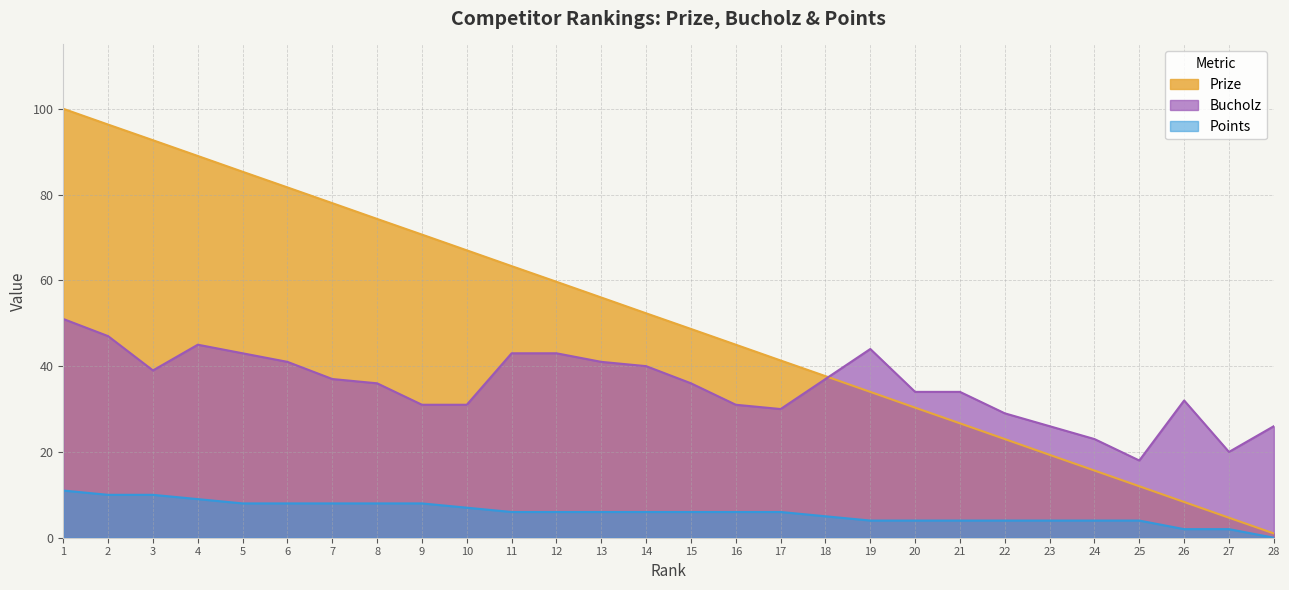

Does the chart display data point markers on the line(s)?

No